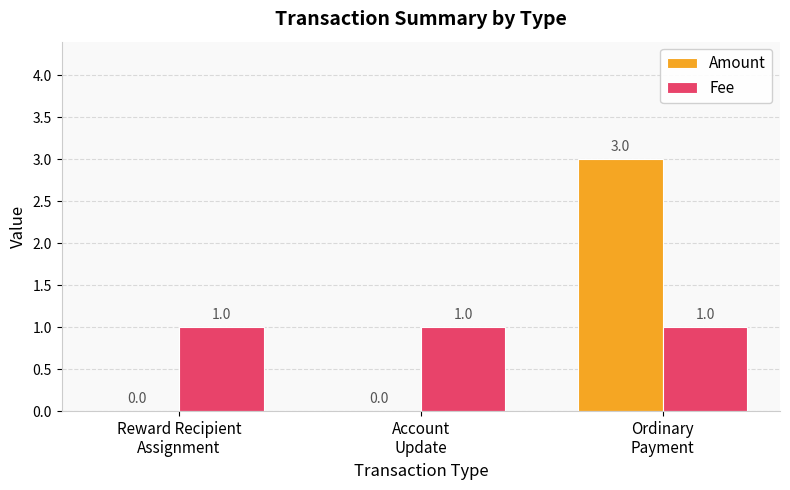

How many Amount values are between 0 and 3?

3